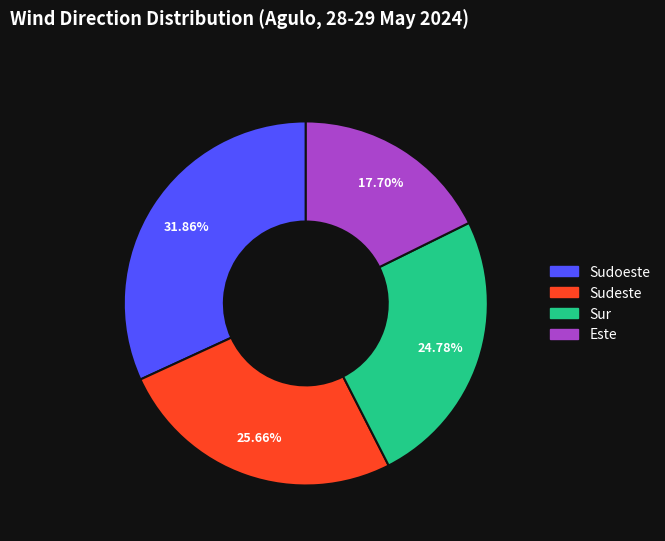

Does any single category account for the majority?

No